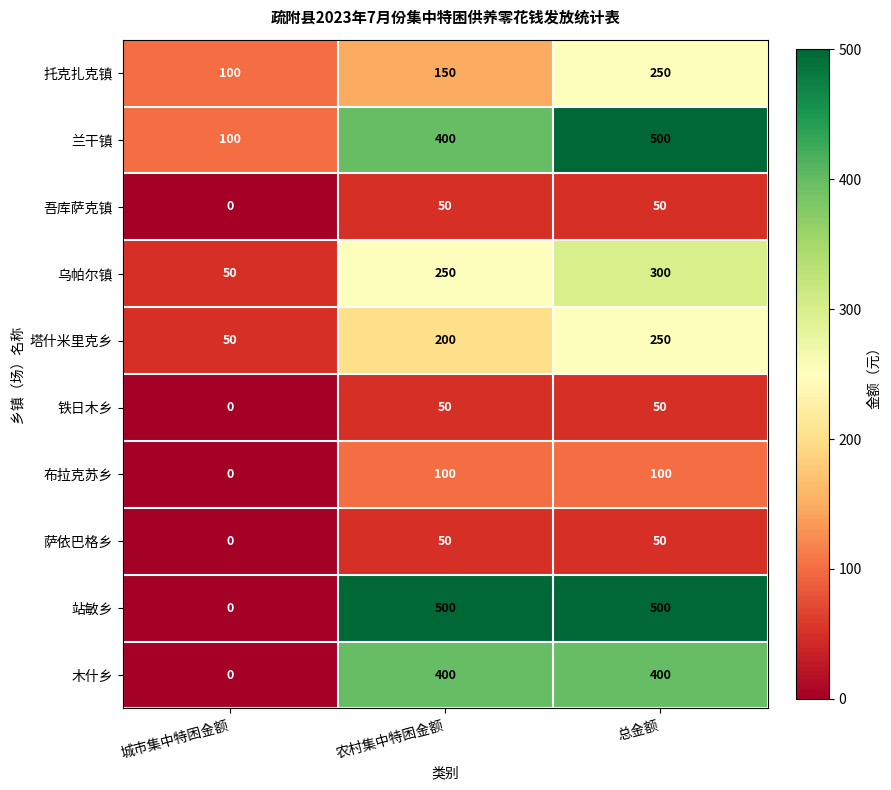

Reading left to right, what are all the values shown in this chart?

托克扎克镇: 100	150	250
兰干镇: 100	400	500
吾库萨克镇: 0	50	50
乌帕尔镇: 50	250	300
塔什米里克乡: 50	200	250
铁日木乡: 0	50	50
布拉克苏乡: 0	100	100
萨依巴格乡: 0	50	50
站敏乡: 0	500	500
木什乡: 0	400	400